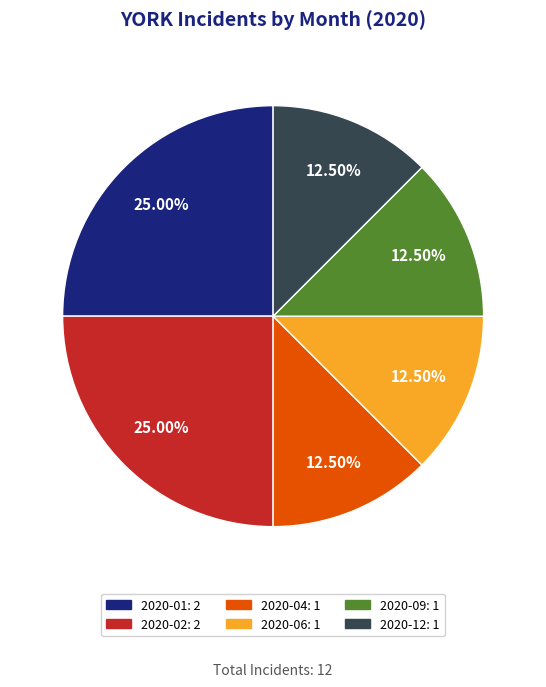

Is there any slice that represents more than half of the pie?

No